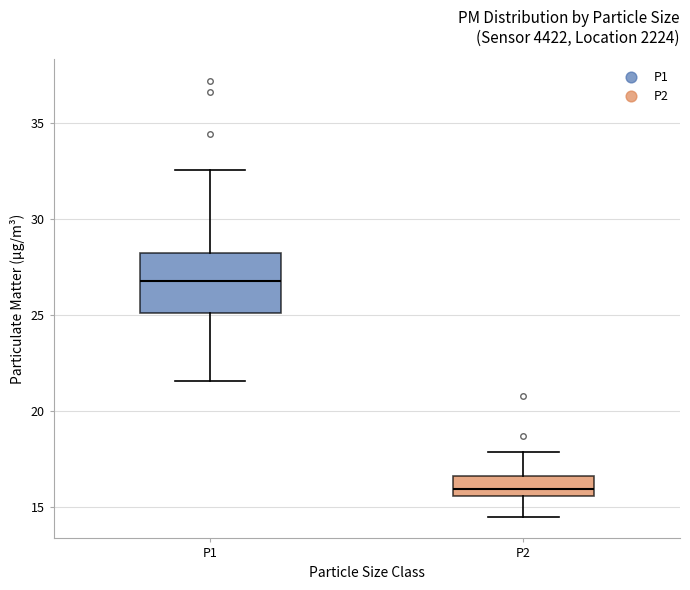

Where is the lower edge of the box for P1 on the y-axis? The values are not printed on the chart, so give them approximately, as read against the axis.

25.0